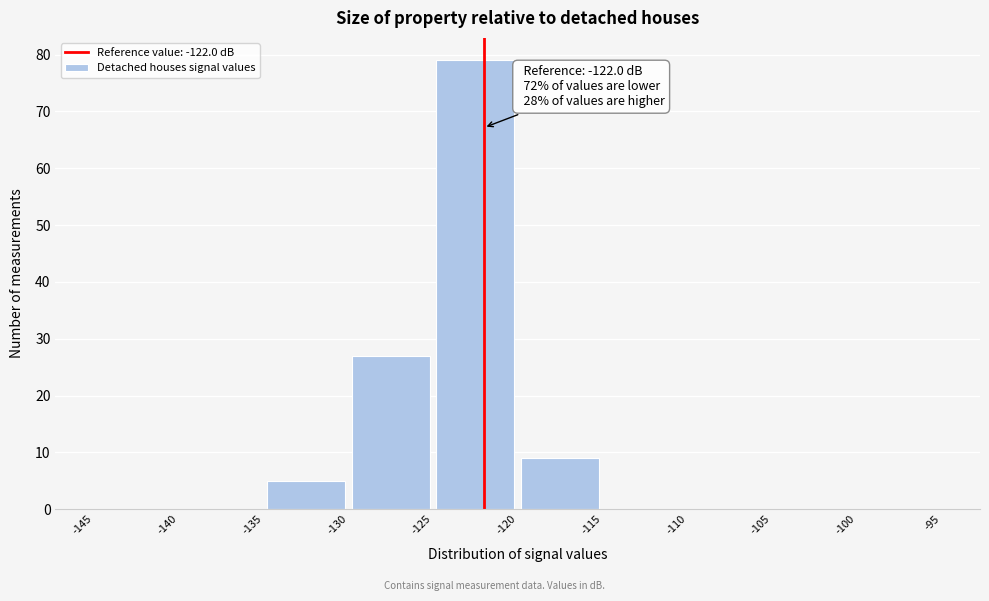

Over which range of the x-axis is the bar tallest?

-125 to -120